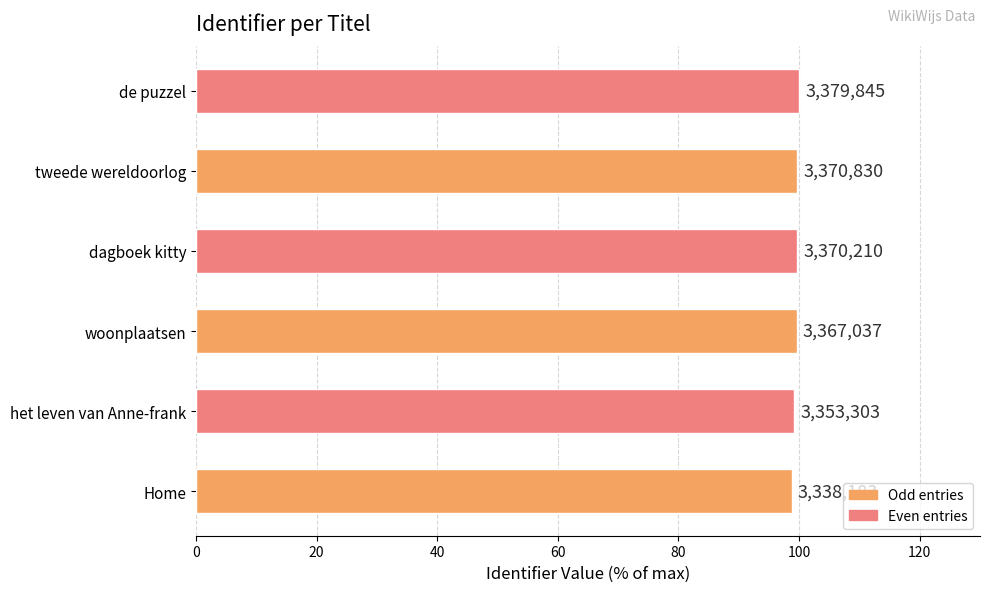

What is the smallest value displayed?

98.8